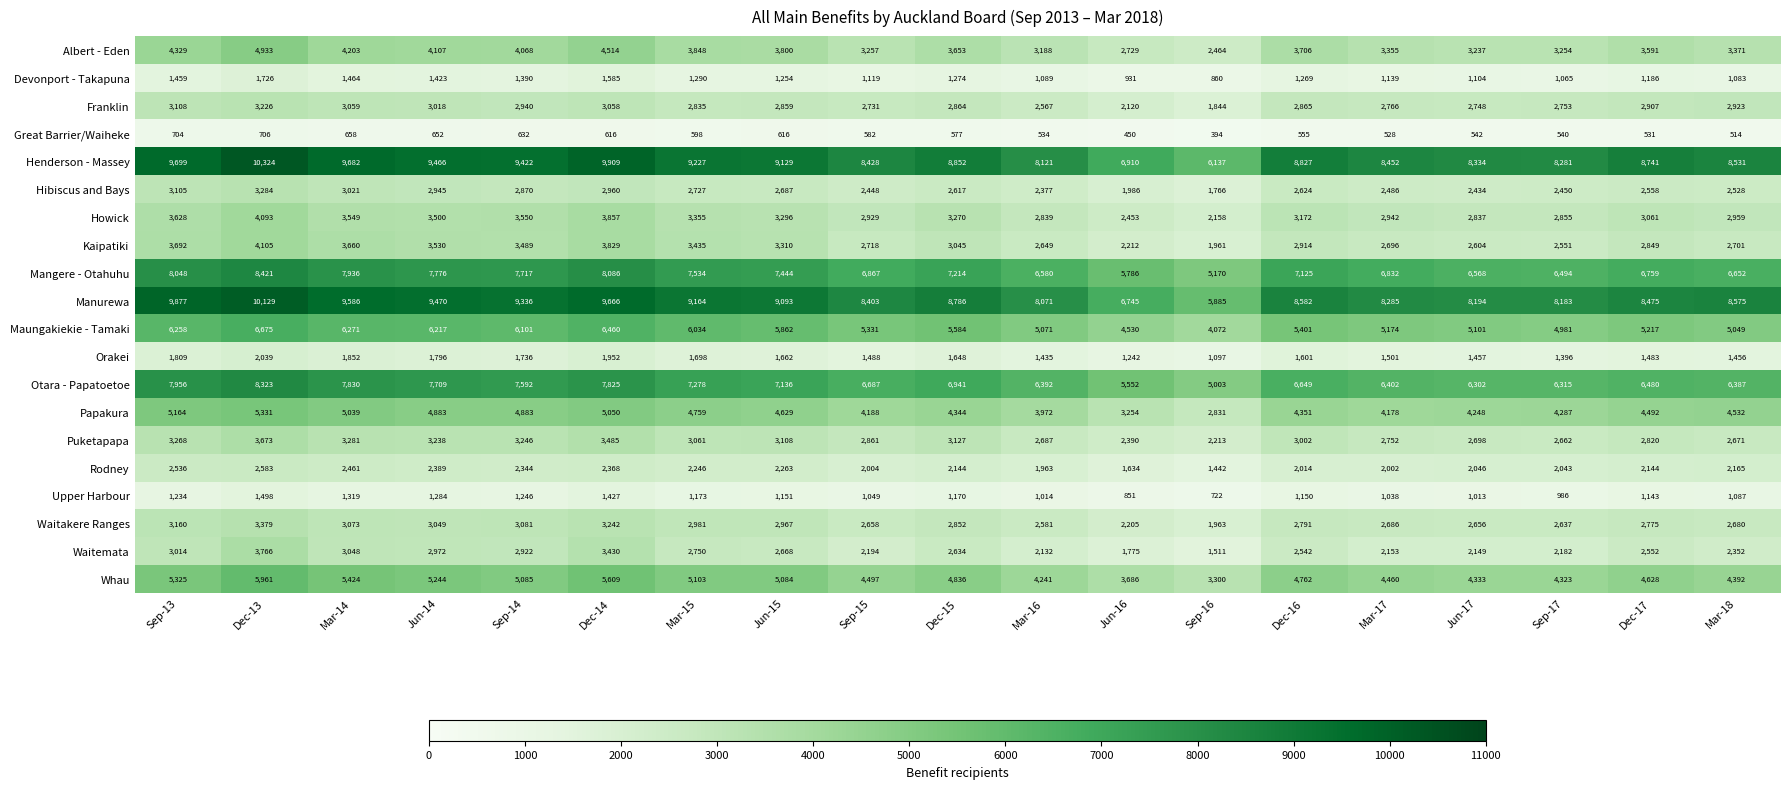

What is the total value across all series at Dec-15?

77432